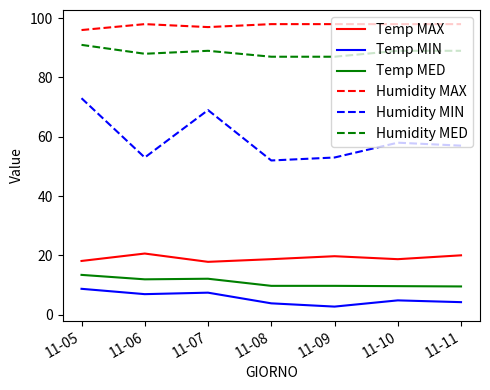

What is the difference between the maximum and minimum values in the Humidity MED series?

4.0